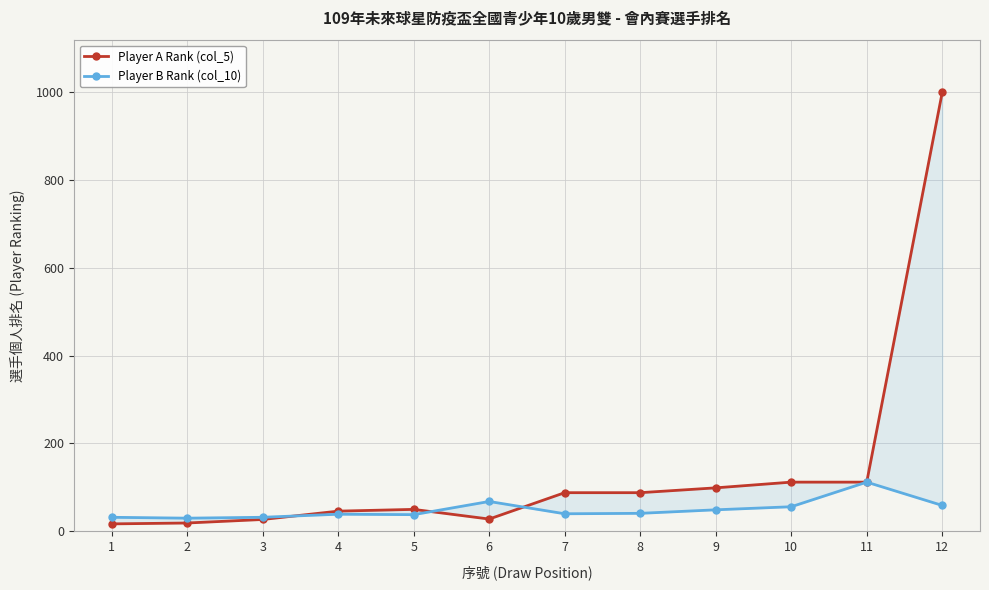

List the series in order of their peak value, lowest first.

Player B Rank (col_10), Player A Rank (col_5)